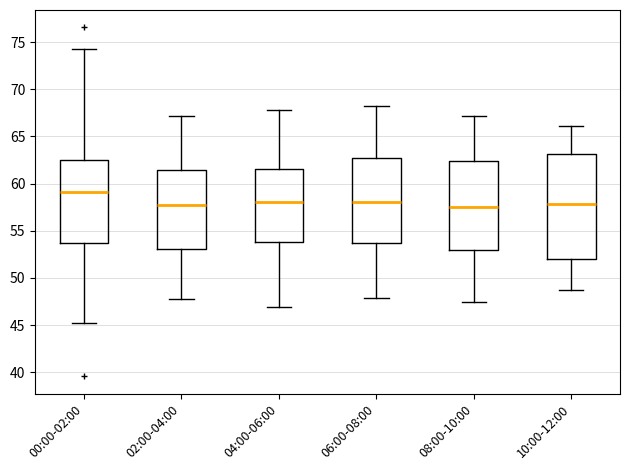

Where is the upper edge of the box for 06:00-08:00 on the y-axis? The values are not printed on the chart, so give them approximately, as read against the axis.

62.5